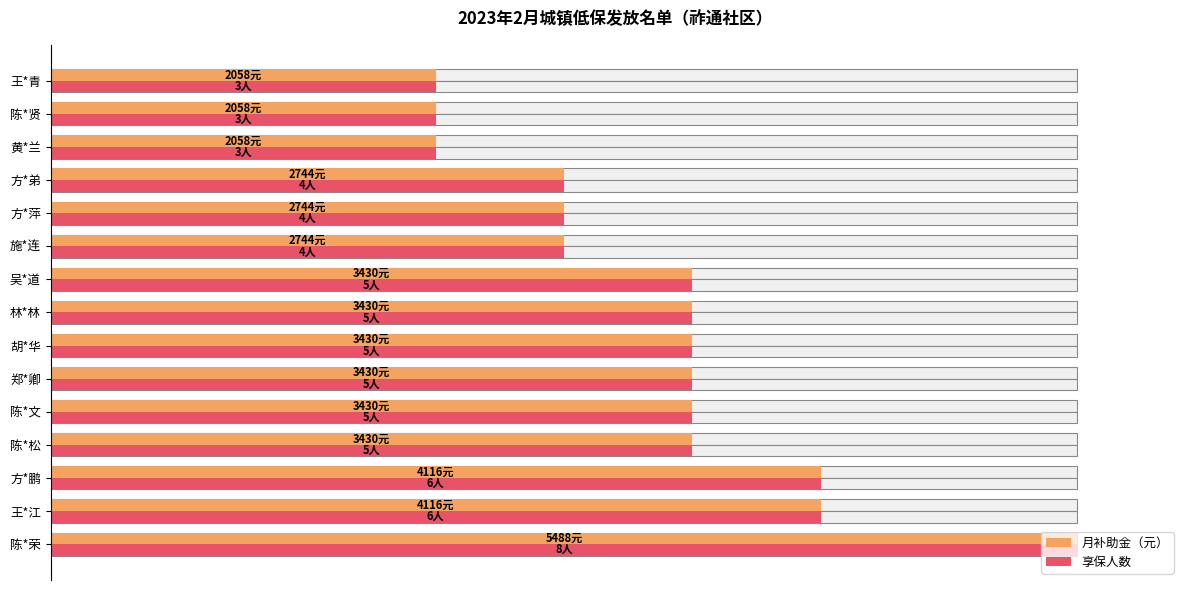

At 20, list the series in order from largest to smallest.

月补助金（元）, 享保人数